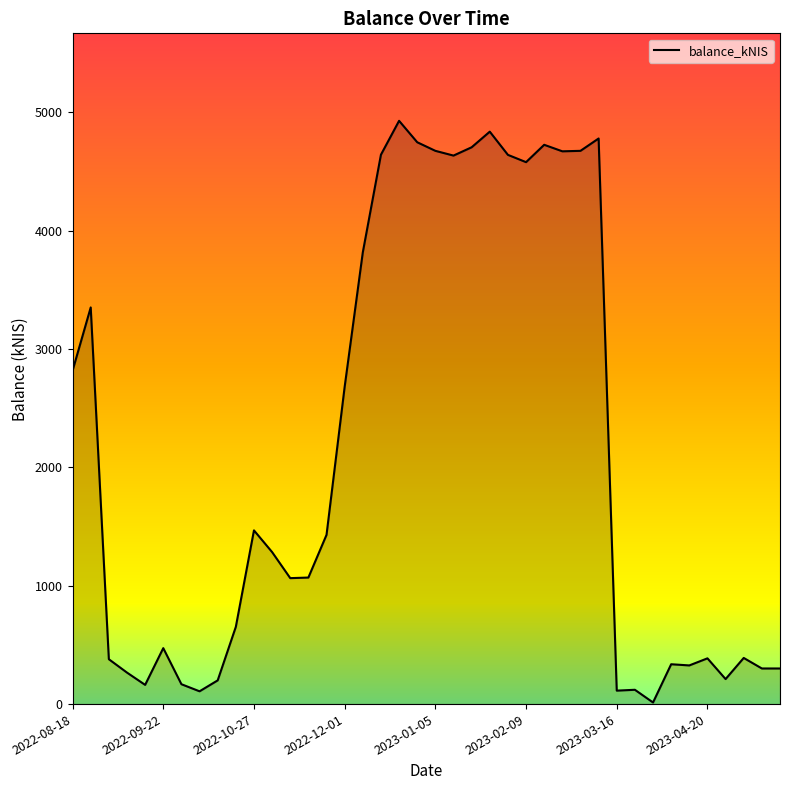

What is the greatest value displayed?

4926.8